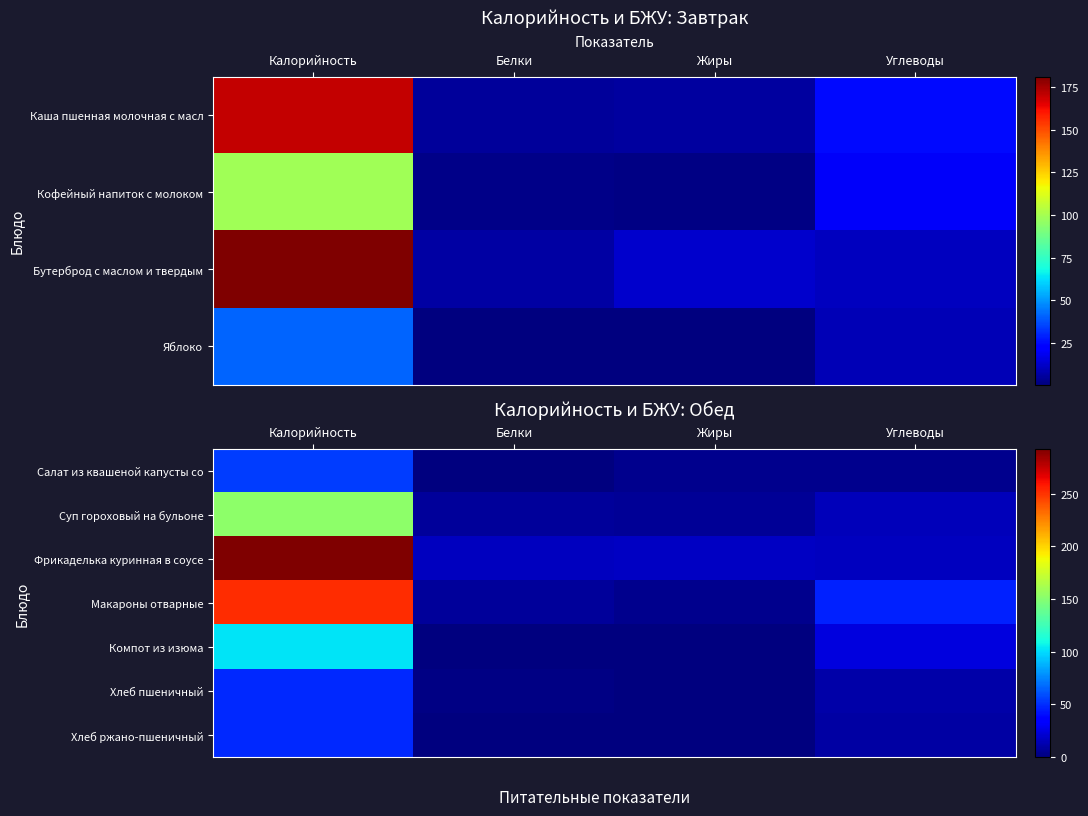

The value of Салат из квашеной капусты со at Калорийность is 53.7. True or false?

True